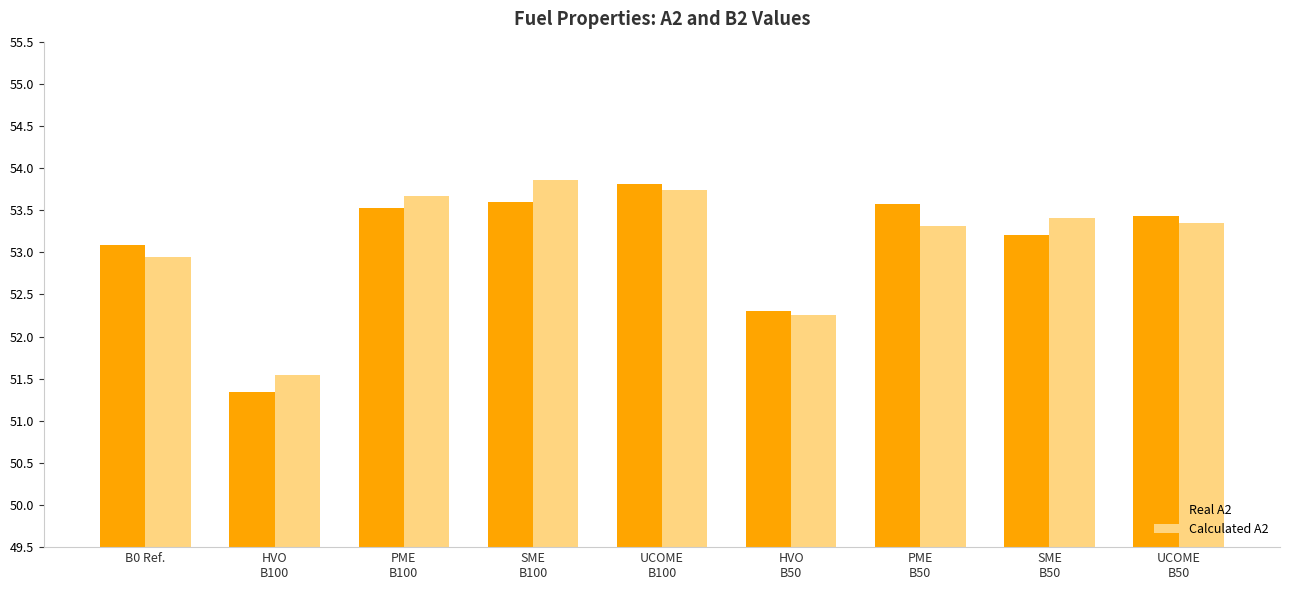

What is the smallest value displayed?

51.3